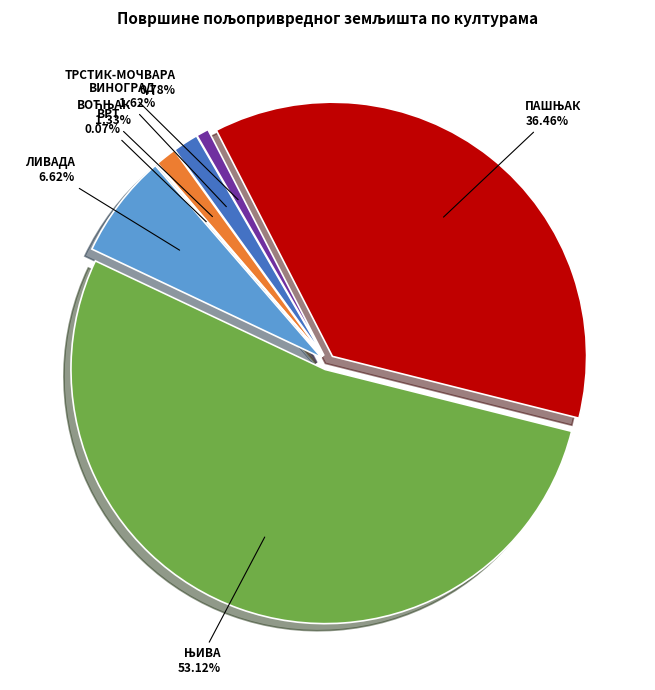

Rank the categories by value from highest to lowest.

ЊИВА, ПАШЊАК, ЛИВАДА, ВИНОГРАД, ВОЋЊАК, ТРСТИК-МОЧВАРА, ВРТ